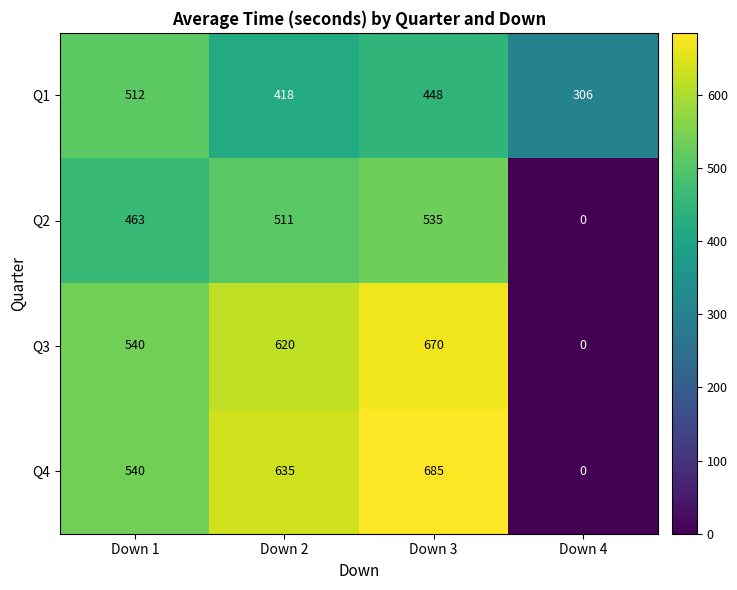

What is the spread (max minus min) of values at Down 4?

306